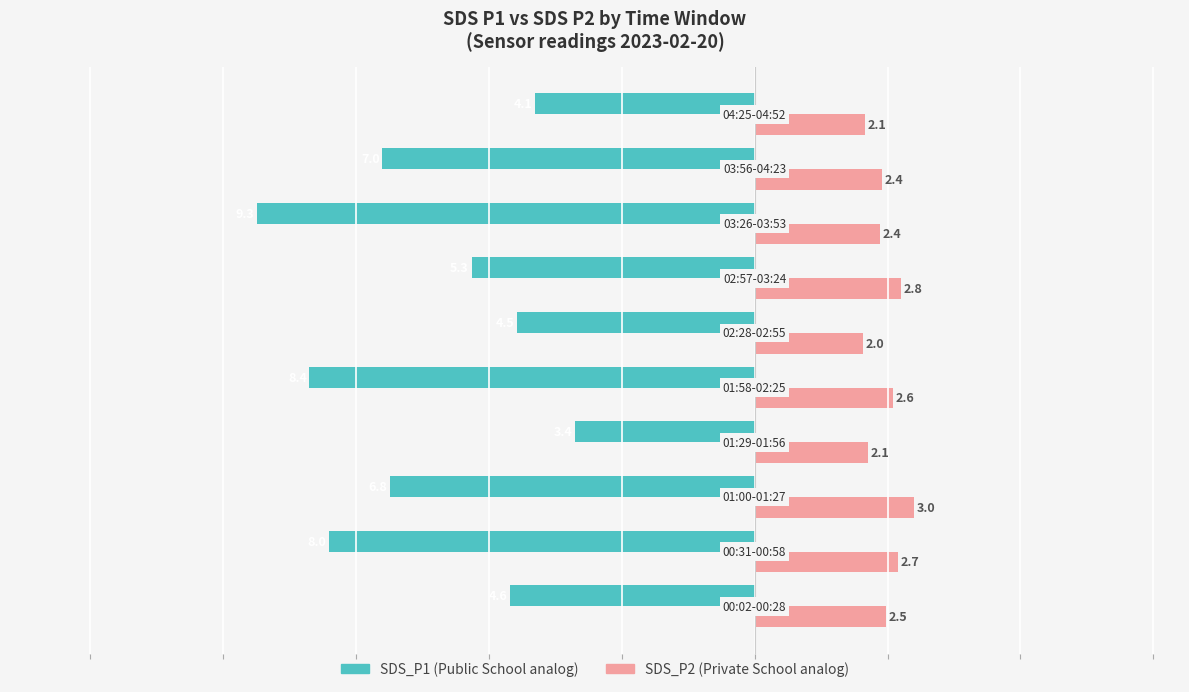

What is the greatest value displayed?

3.0